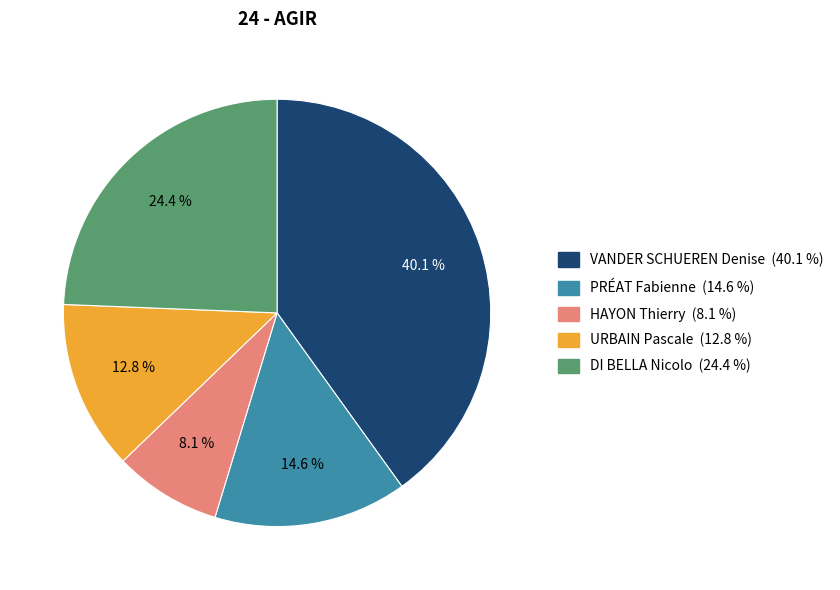

Does any single category account for the majority?

No